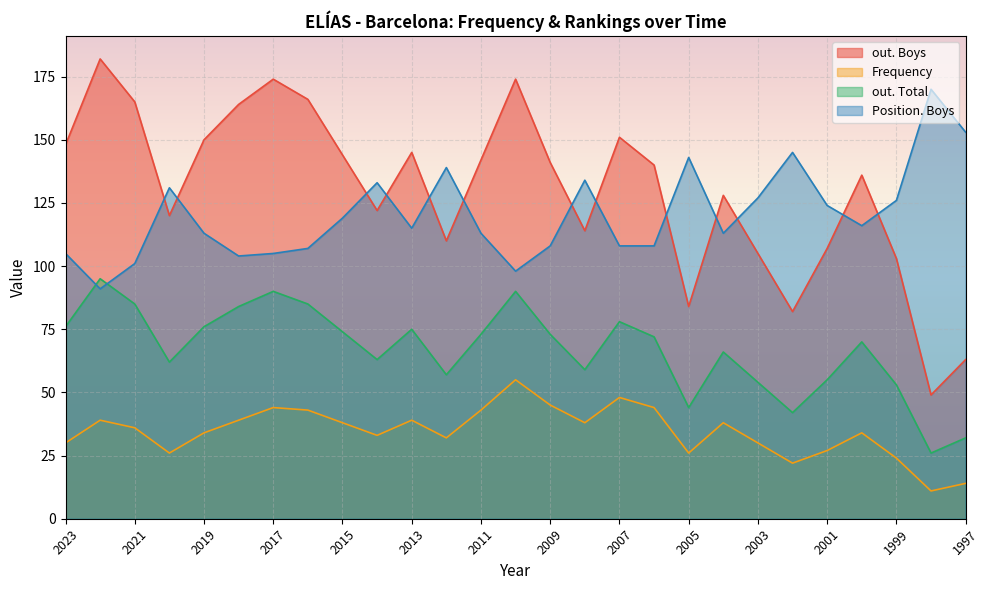

Reading left to right, extract all data points from this chart.

out. Boys: 148	182	165	120	150	164	174	166	144	122	145	110	142	174	141	114	151	140	84	128	105	82	107	136	103	49	63
Frequency: 30	39	36	26	34	39	44	43	38	33	39	32	43	55	45	38	48	44	26	38	30	22	27	34	24	11	14
out. Total: 76	95	85	62	76	84	90	85	74	63	75	57	73	90	73	59	78	72	44	66	54	42	55	70	53	26	32
Position. Boys: 105	91	101	131	113	104	105	107	119	133	115	139	113	98	108	134	108	108	143	113	127	145	124	116	126	170	153